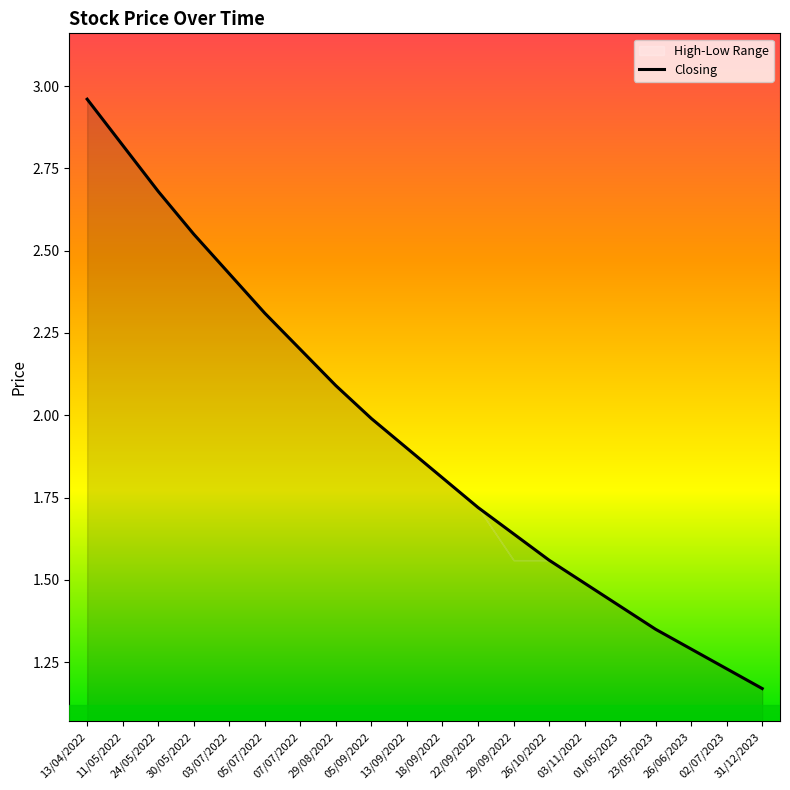

The value at 02/07/2023 is 1.2. True or false?

True